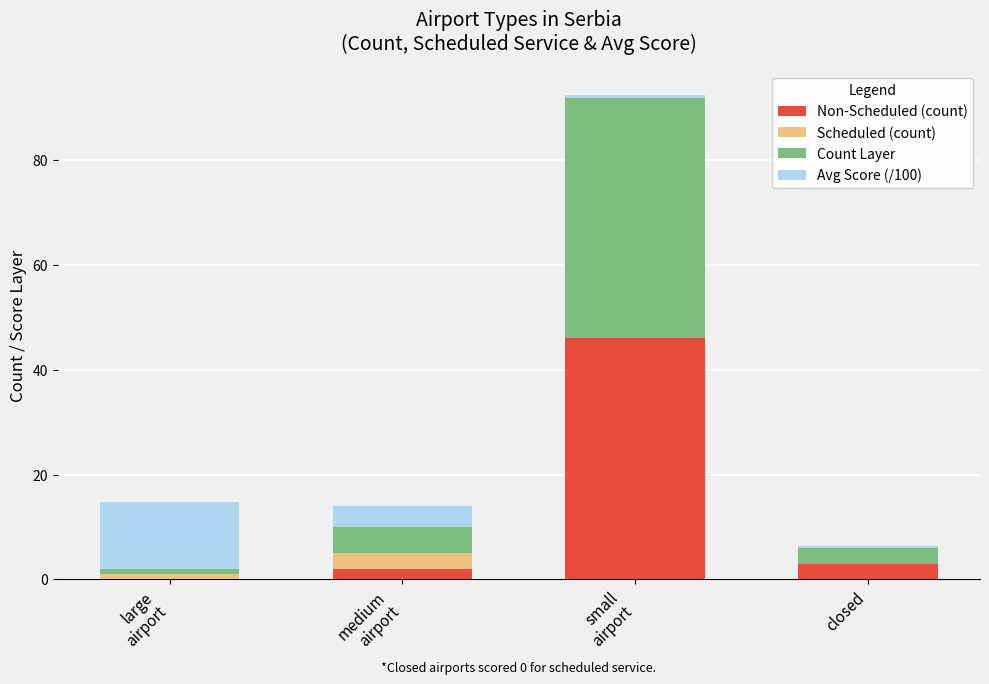

Does the chart contain stacked bars?

Yes